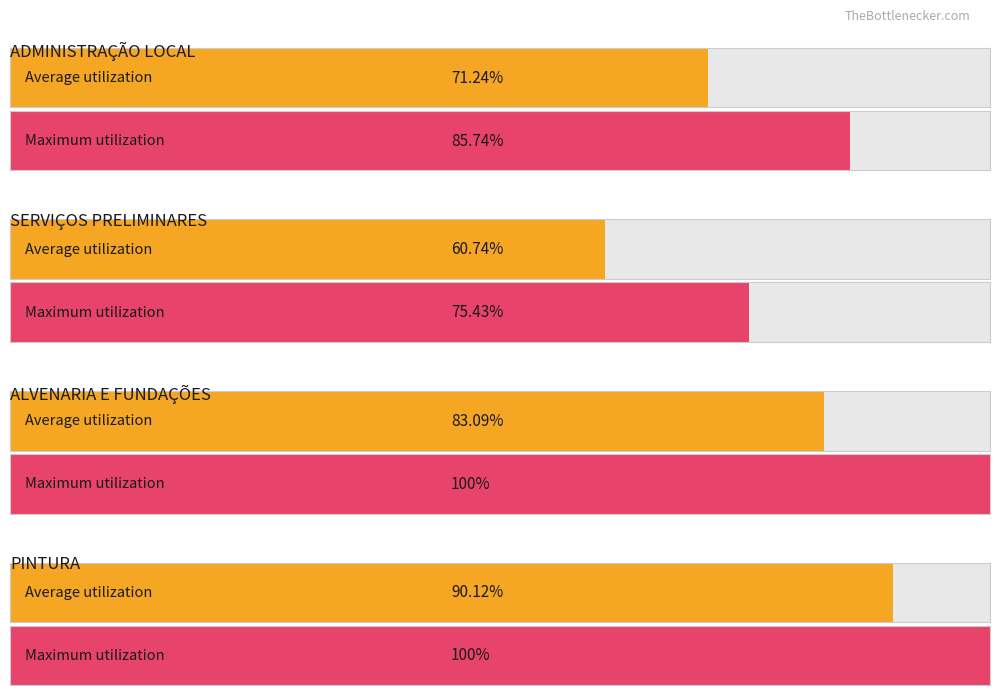

The chart shows a value of 39334.9 at SERVIÇOS PRELIMINARES. True or false?

False